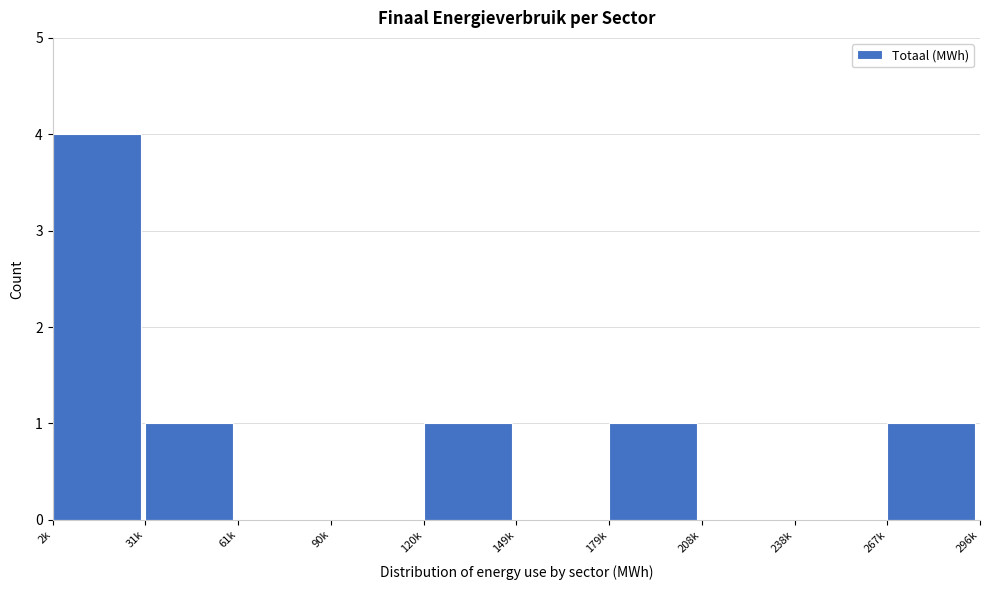

Reading left to right, what are all the values shown in this chart?

2k=4	31k=1	61k=0	90k=0	120k=1	149k=0	179k=1	208k=0	238k=0	267k=1